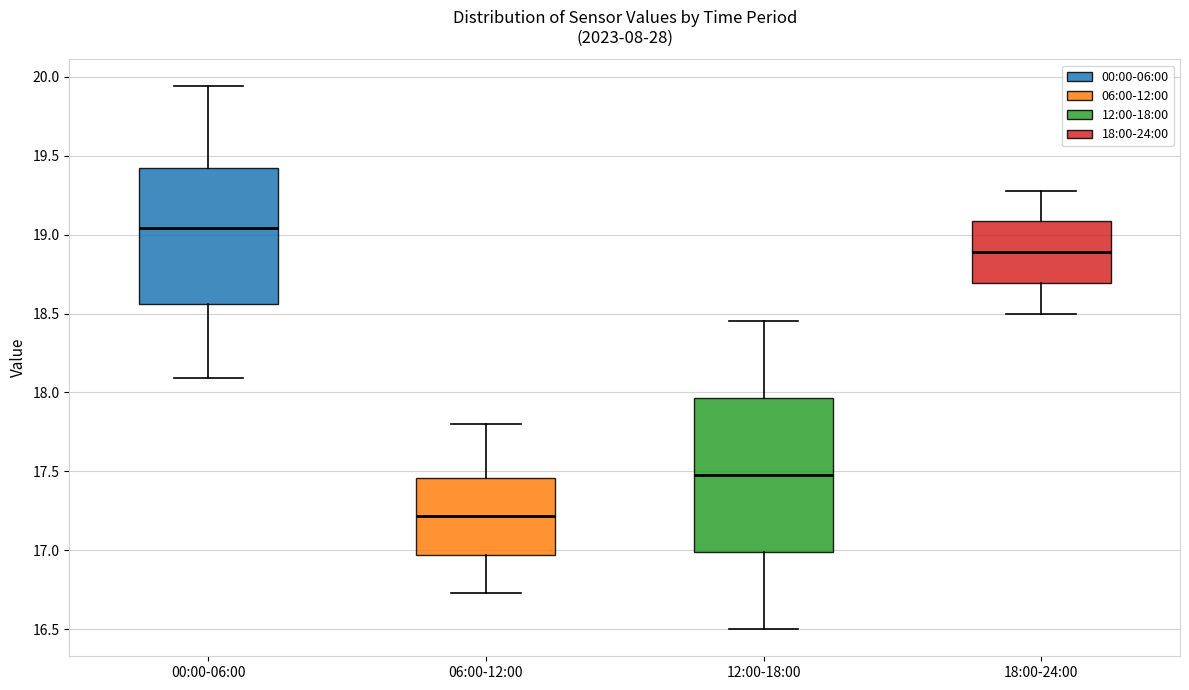

Where does the median line of the box for 06:00-12:00 sit on the y-axis? The values are not printed on the chart, so give them approximately, as read against the axis.

17.20